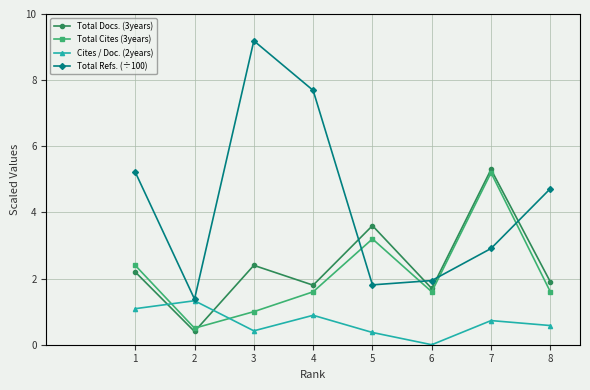

At which category is the sum across all series the highest?

7